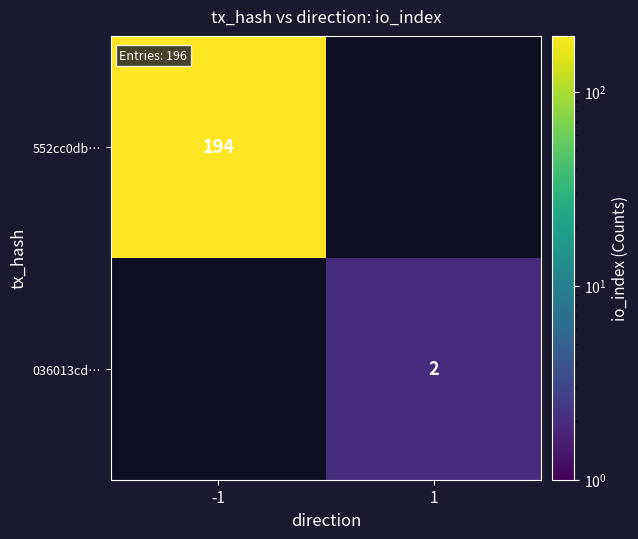

The 552cc0db… series shows 95 at -1. True or false?

False